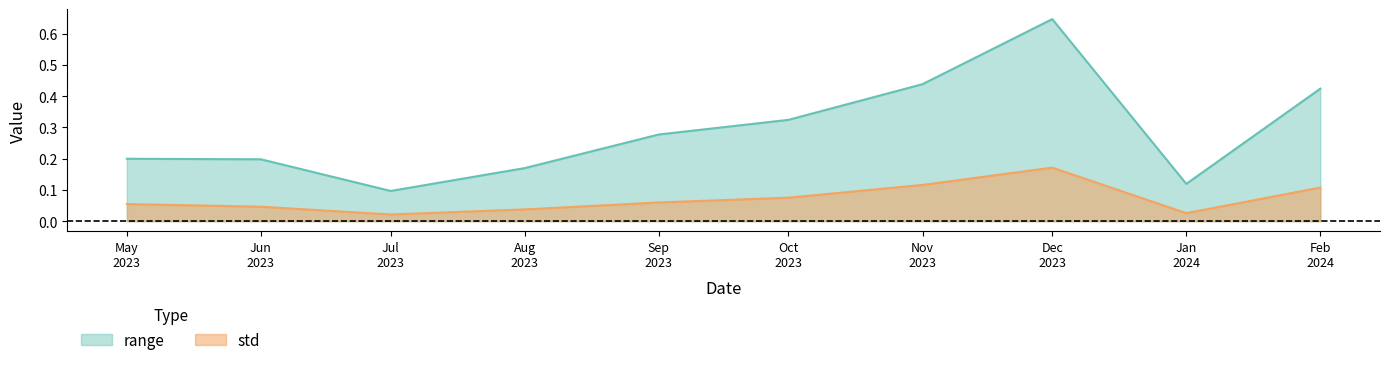

What is the sum of all range values?

2.9